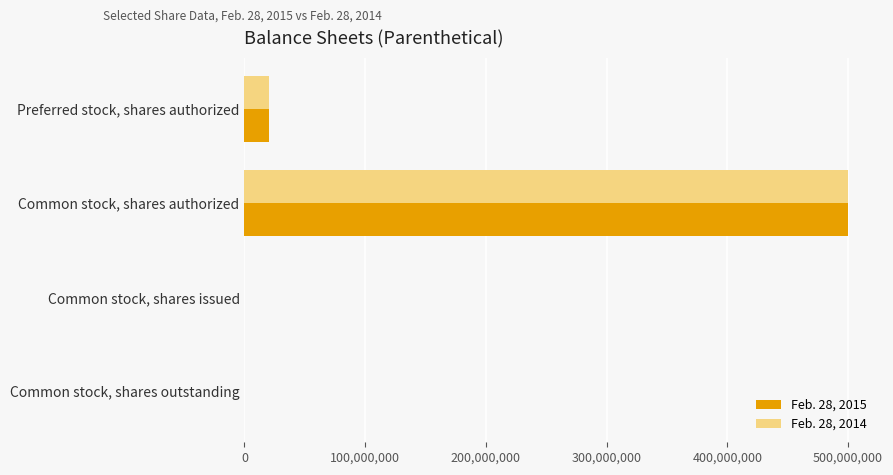

Which label corresponds to the largest value in the chart?

Common stock, shares authorized